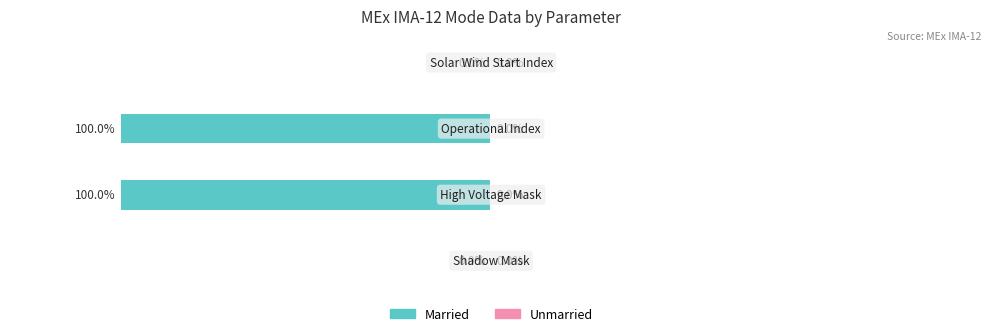

Count the number of categories in the chart.

4